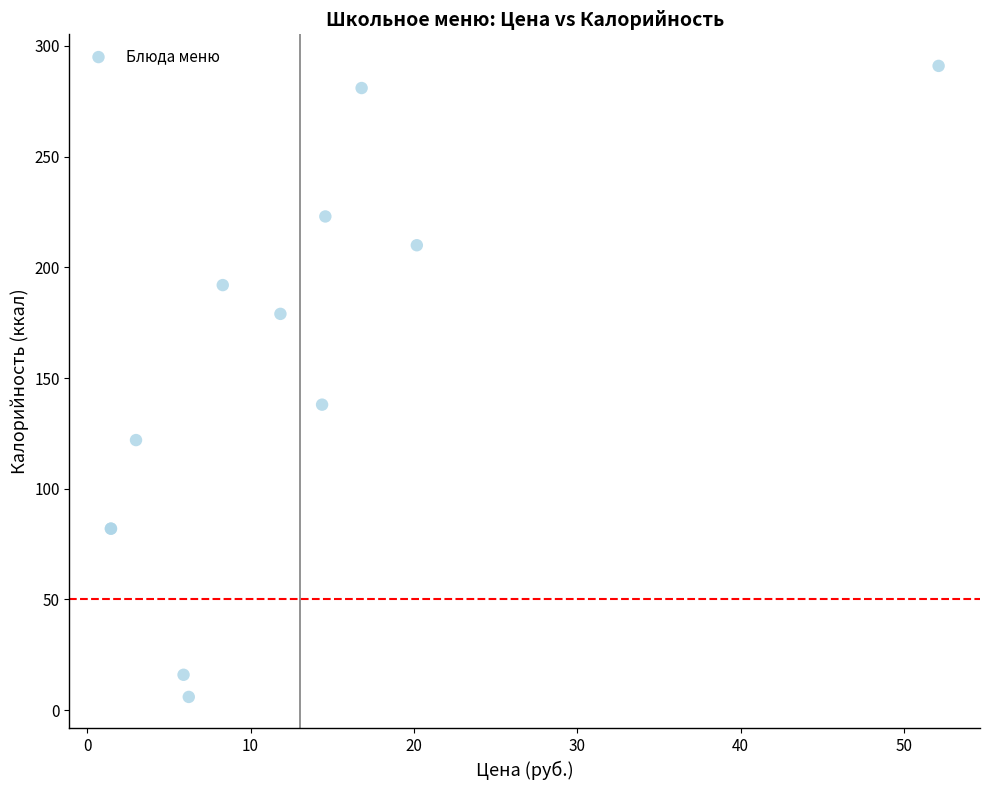

What Y value in the scatter plot is closest to 148?

138